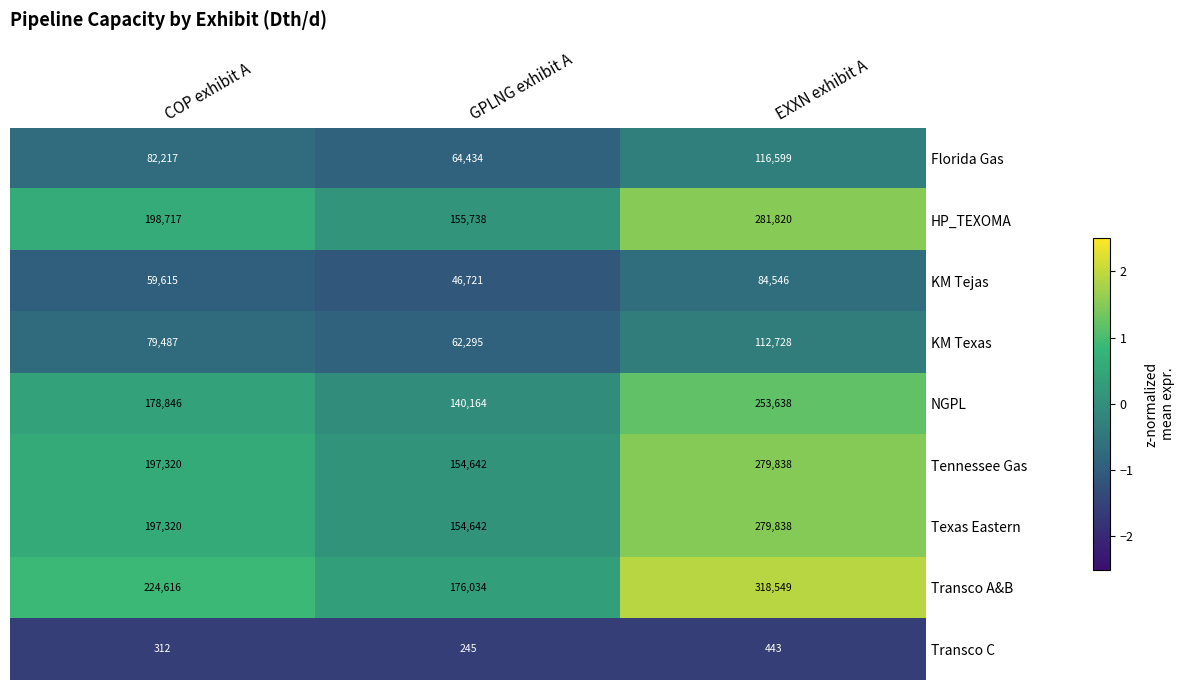

Which series has the largest range (max minus min)?

Transco A&B